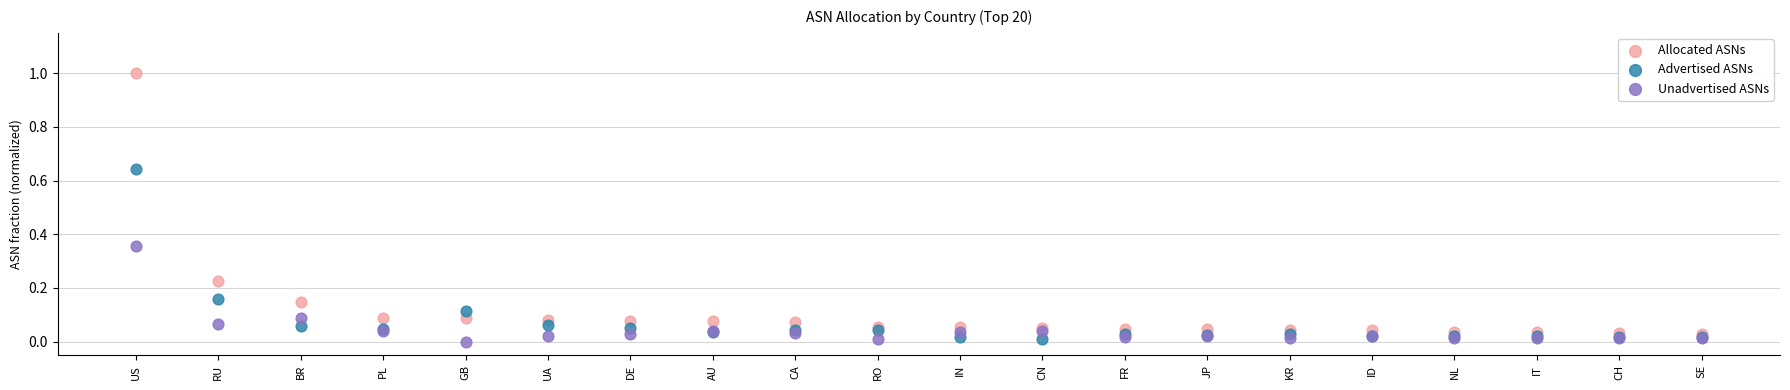

Which series has the largest Y range (max minus min)?

Allocated ASNs